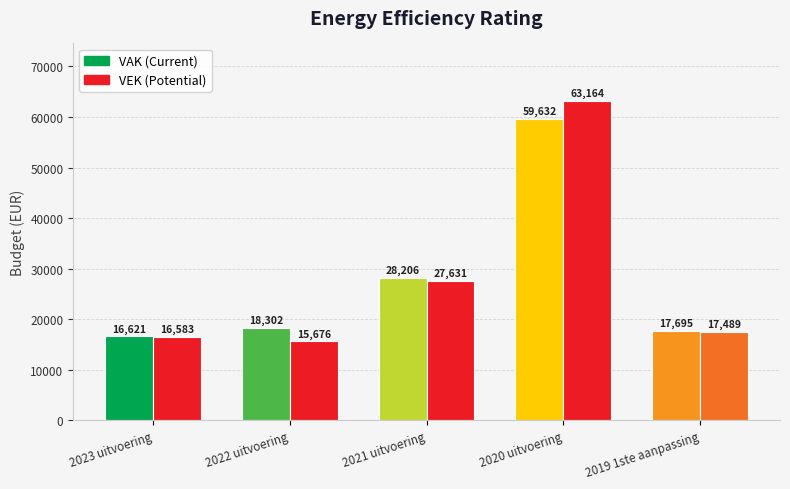

What is the minimum value shown in the chart?

15676